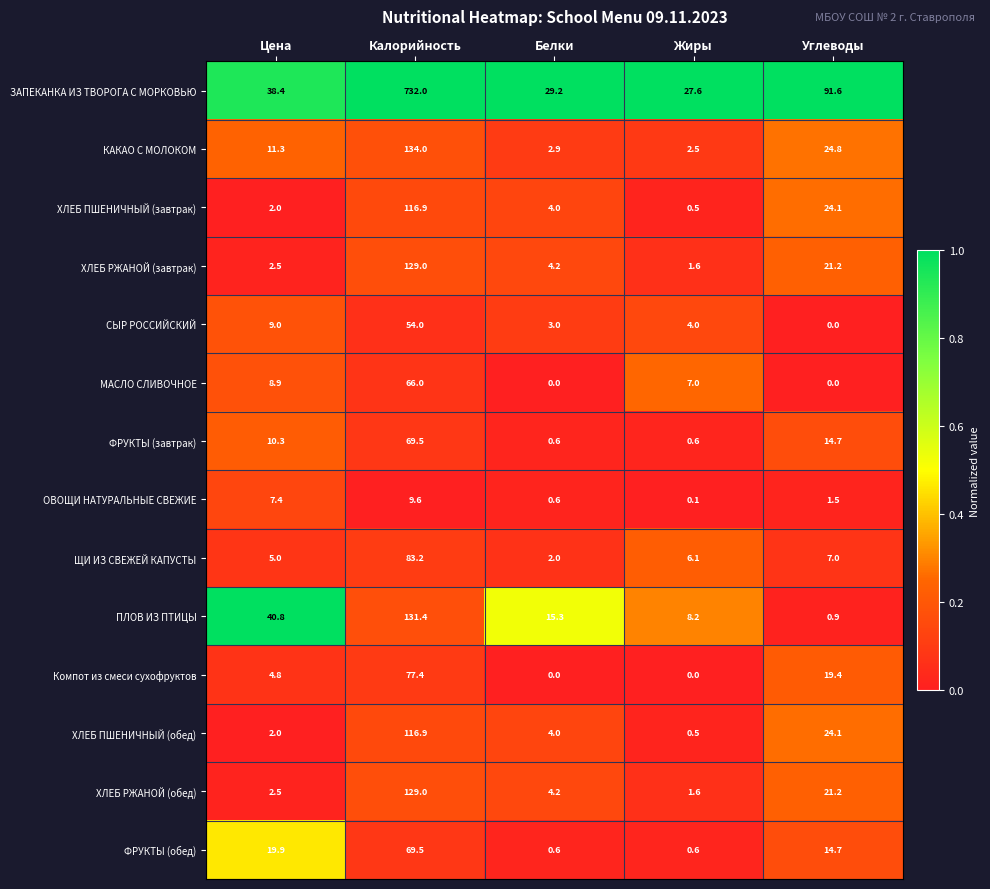

Which category has the highest value in the ЩИ ИЗ СВЕЖЕЙ КАПУСТЫ series?

Калорийность